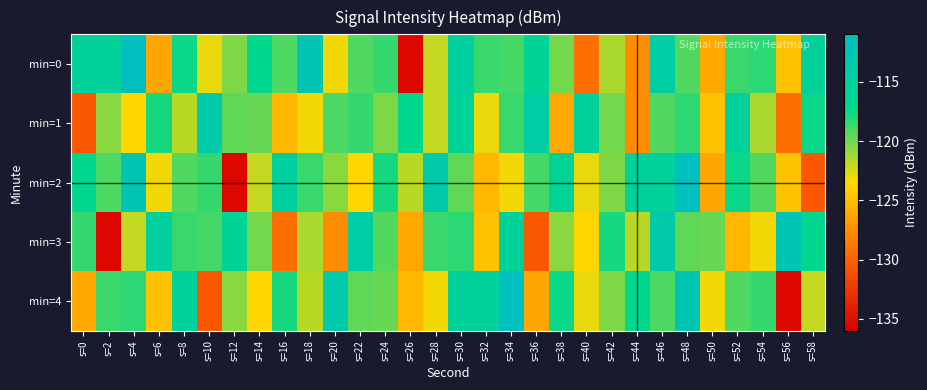

Which series has the largest range (max minus min)?

min=0